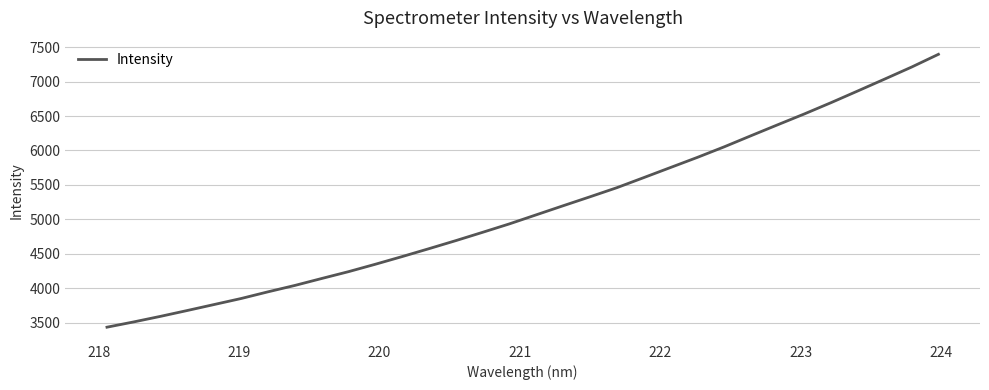

What is the minimum value shown in the chart?

3437.6